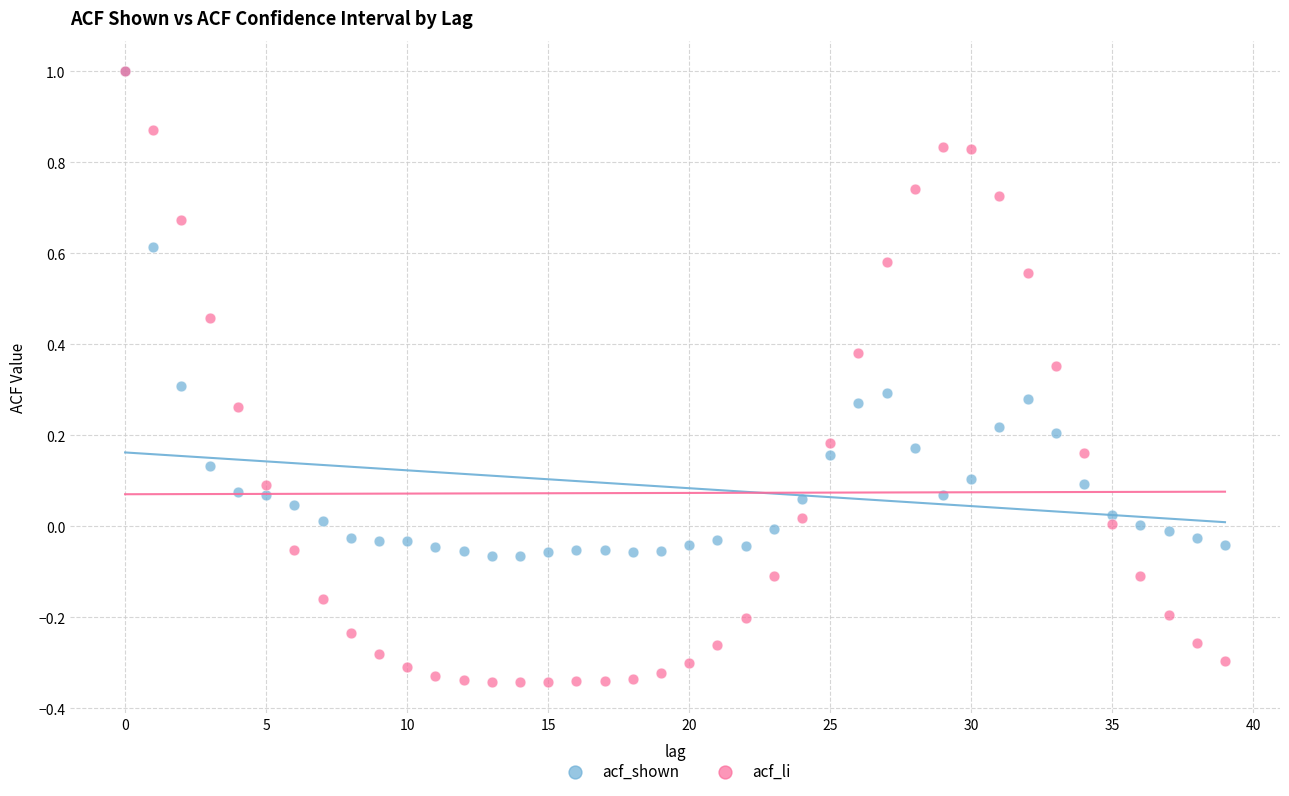

Which series contains the lowest Y value?

acf_li